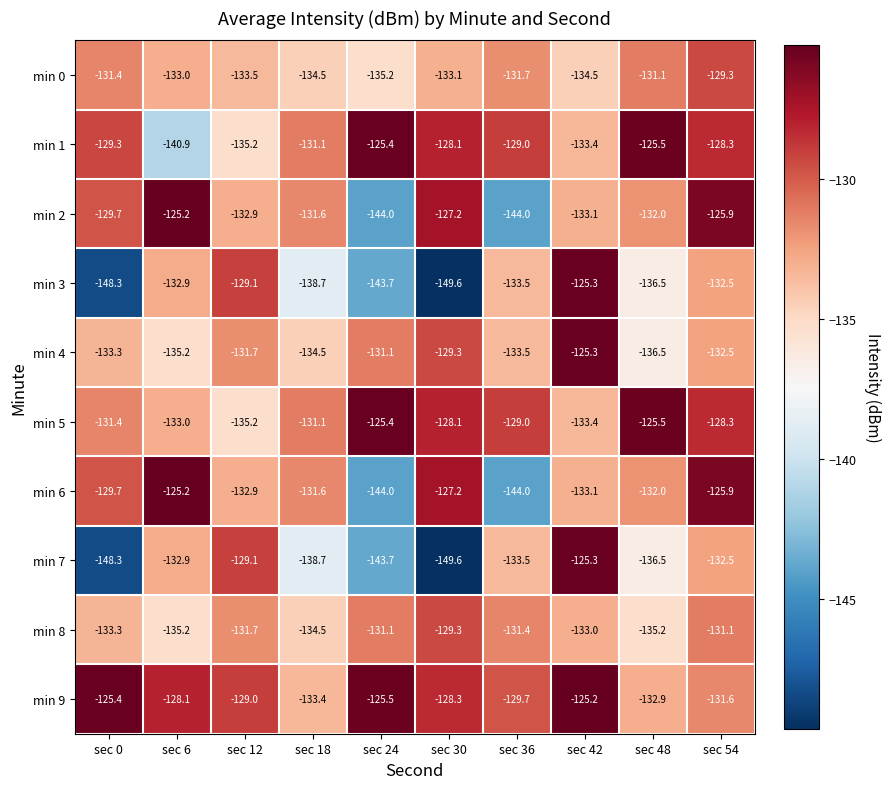

What is the sum of all min 5 values?

-1300.4